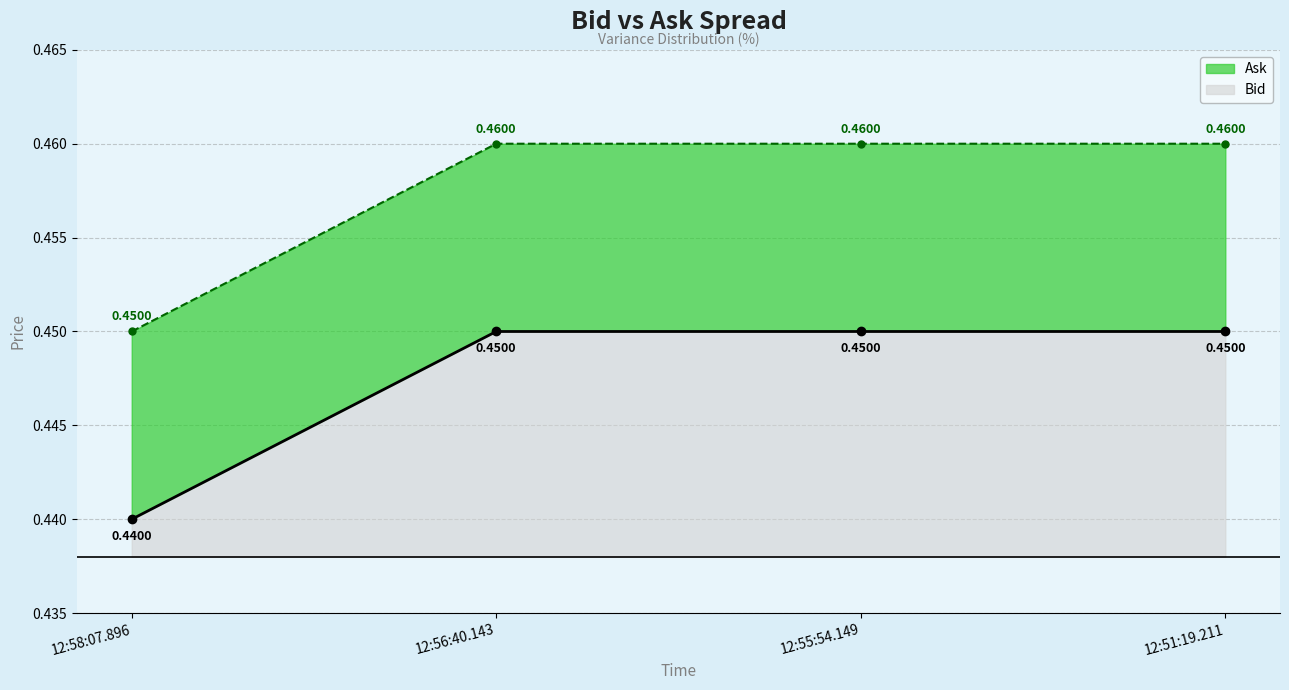

Count the number of data series in this chart.

2